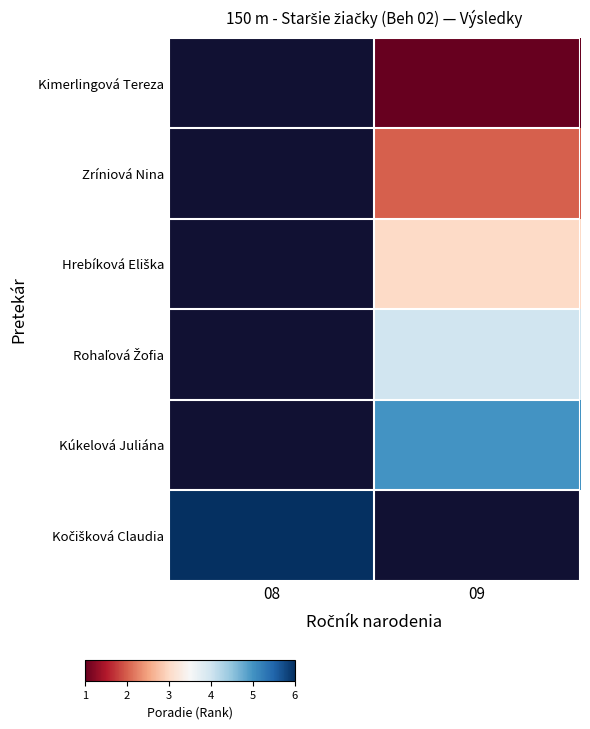

Count the number of categories in the chart.

2